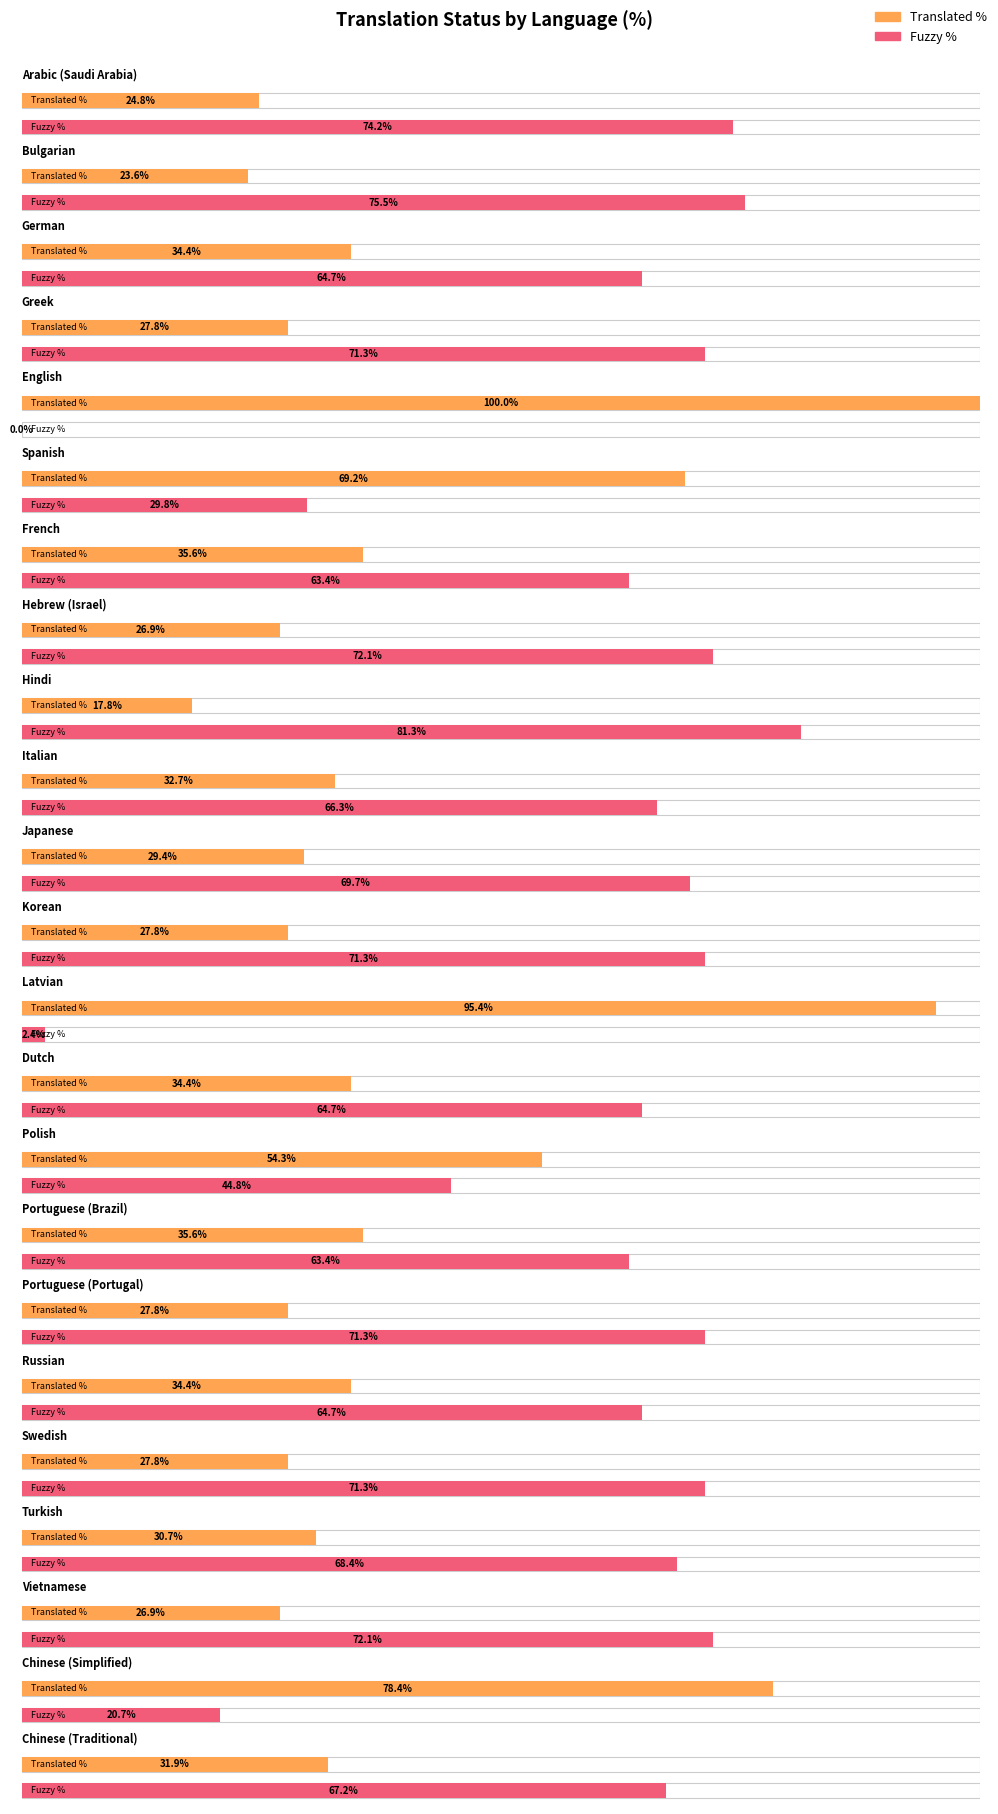

Where is translated_percent nearest to the value 58?

Polish